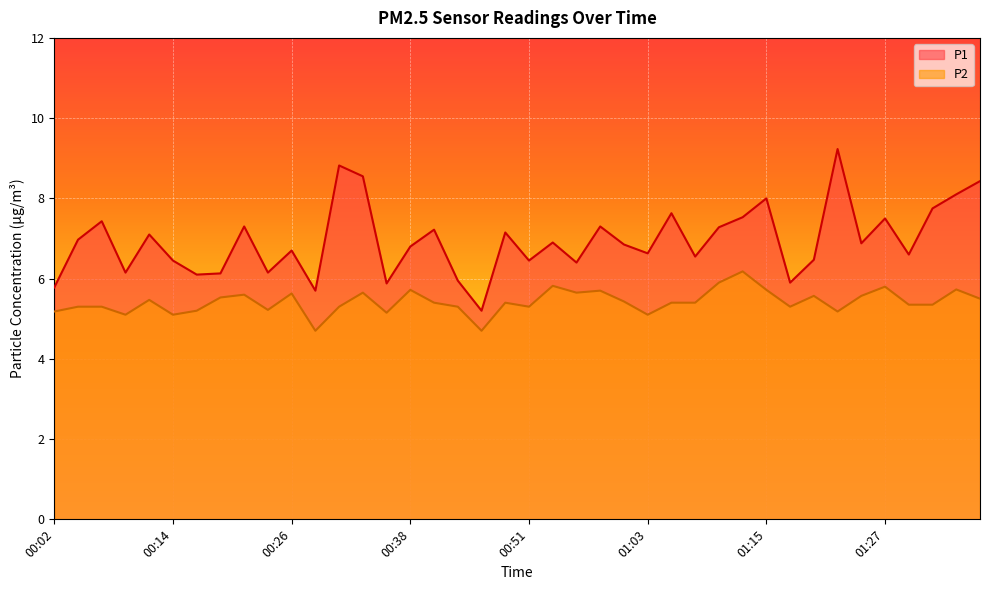

Reading left to right, list all the values displayed in this chart.

P1: 5.8	7.0	7.4	6.2	7.1	6.5	6.1	6.1	7.3	6.2	6.7	5.7	8.8	8.6	5.9	6.8	7.2	6.0	5.2	7.2	6.5	6.9	6.4	7.3	6.8	6.6	7.6	6.5	7.3	7.5	8.0	5.9	6.5	9.2	6.9	7.5	6.6	7.8	8.1	8.4
P2: 5.2	5.3	5.3	5.1	5.5	5.1	5.2	5.5	5.6	5.2	5.6	4.7	5.3	5.7	5.2	5.7	5.4	5.3	4.7	5.4	5.3	5.8	5.7	5.7	5.4	5.1	5.4	5.4	5.9	6.2	5.7	5.3	5.6	5.2	5.6	5.8	5.3	5.3	5.7	5.5